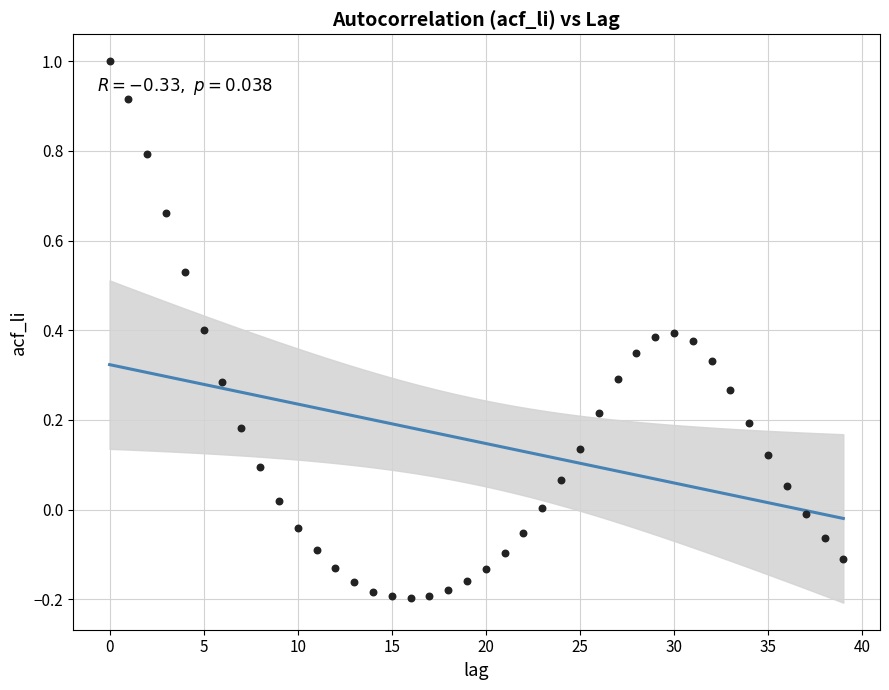

What is the range of Y values (max minus min)?

1.2